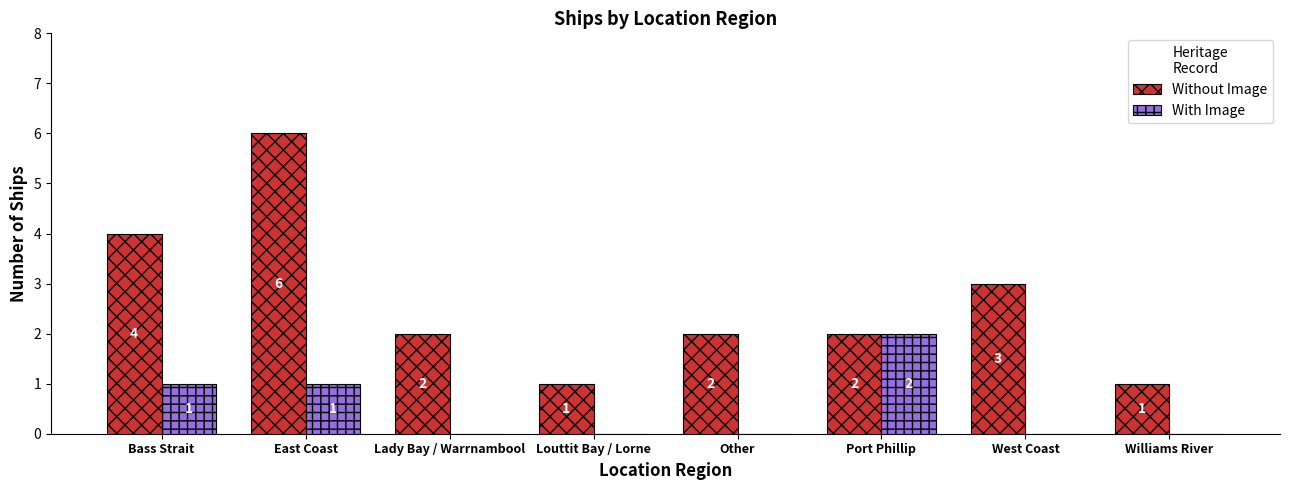

What is the sum of all Without Image values?

21